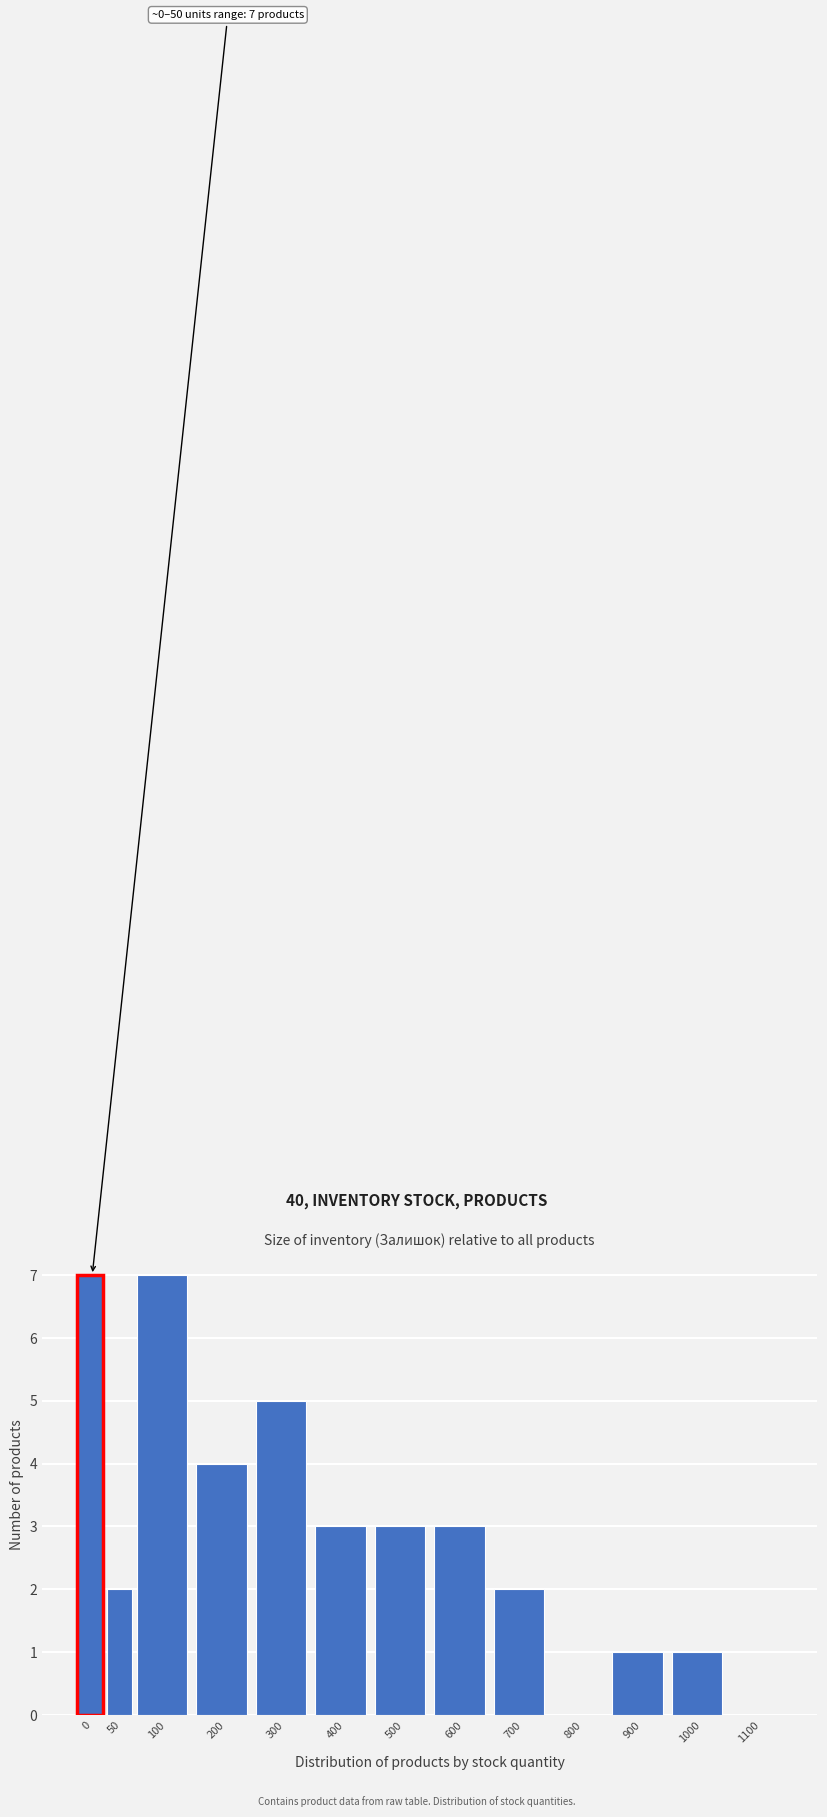

Reading left to right, list all the values displayed in this chart.

0=7	50=2	100=7	200=4	300=5	400=3	500=3	600=3	700=2	800=0	900=1	1000=1	1100=0